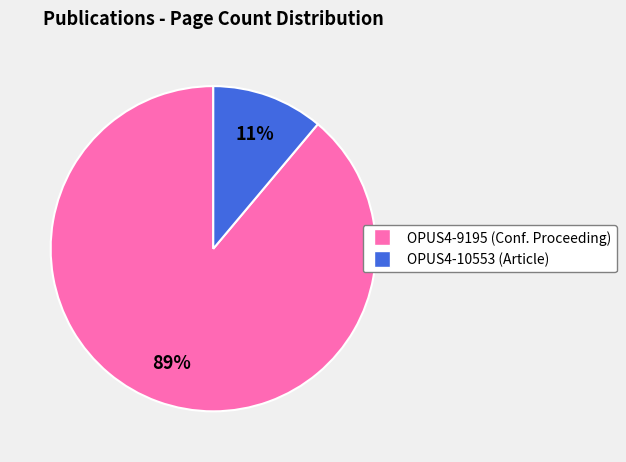

Rank the categories by value from highest to lowest.

OPUS4-9195, OPUS4-10553